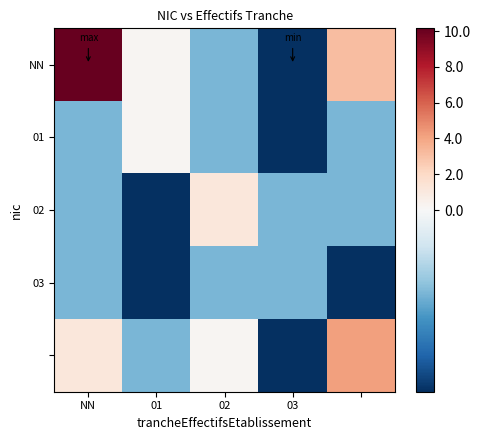

Which series has the largest range (max minus min)?

NN